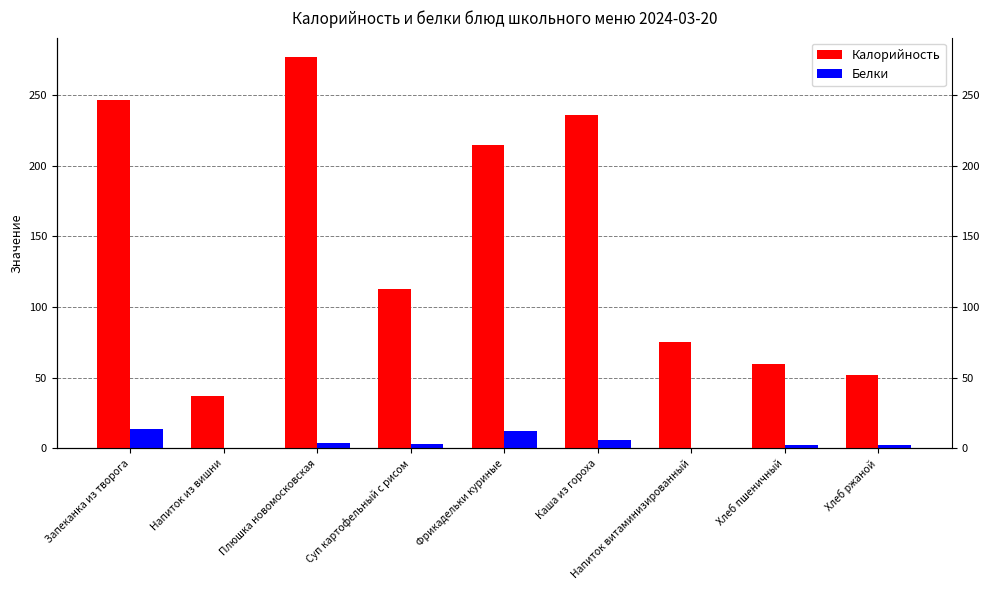

Read the Калорийность value at Плюшка новомосковская, to the nearest 10.

280